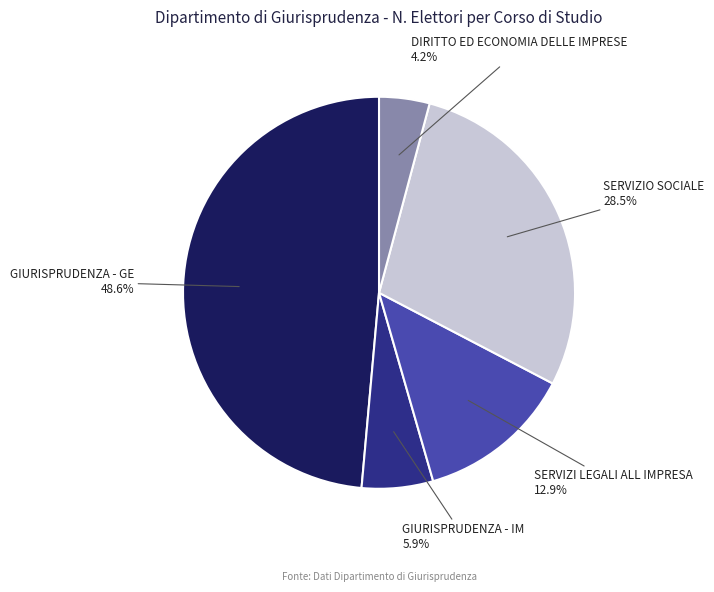

Which has a higher value, SERVIZIO SOCIALE or DIRITTO ED ECONOMIA DELLE IMPRESE?

SERVIZIO SOCIALE